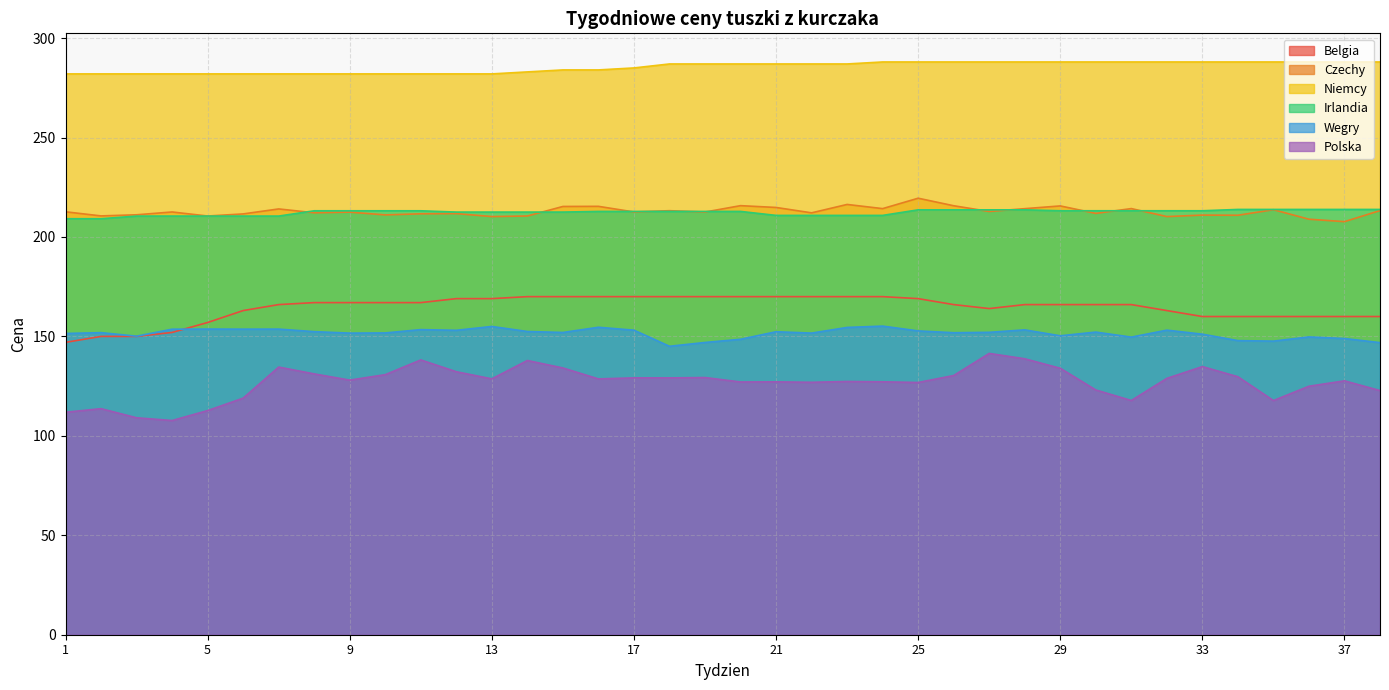

True or false: Irlandia and Polska cross at least once.

False